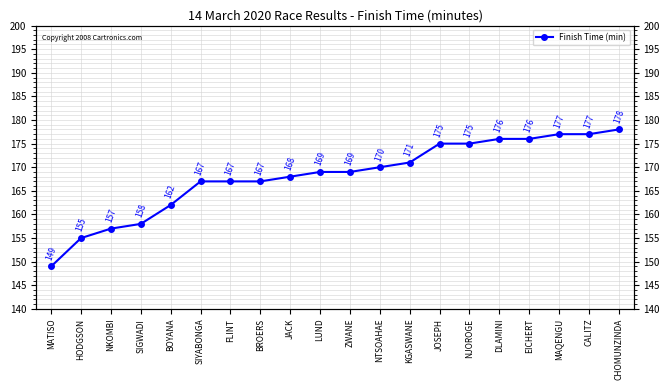

Count the number of values greater than 169.

9